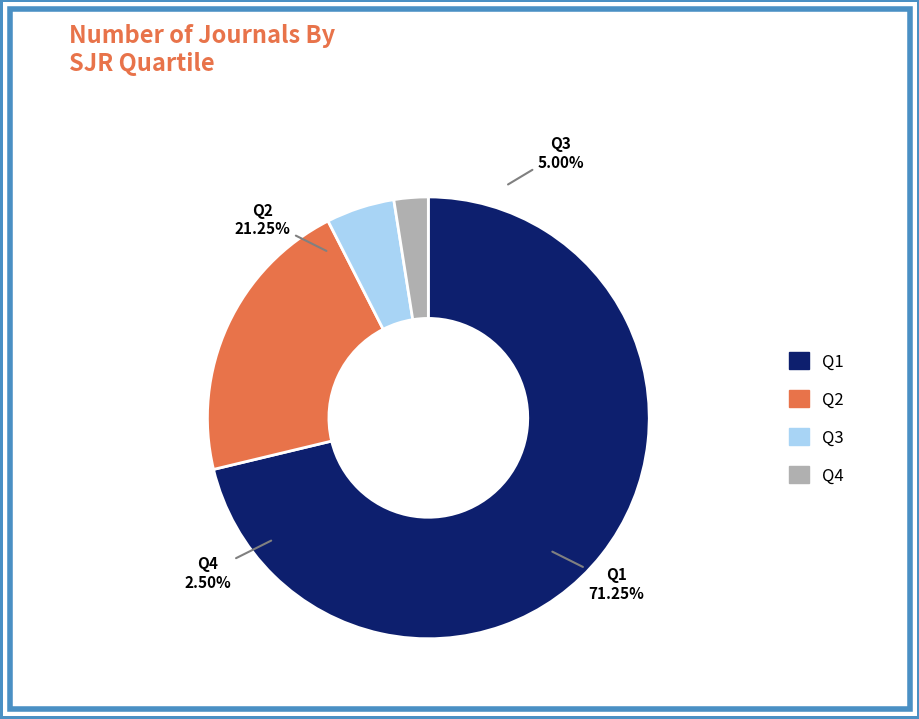

Is there a majority slice in this chart?

Yes